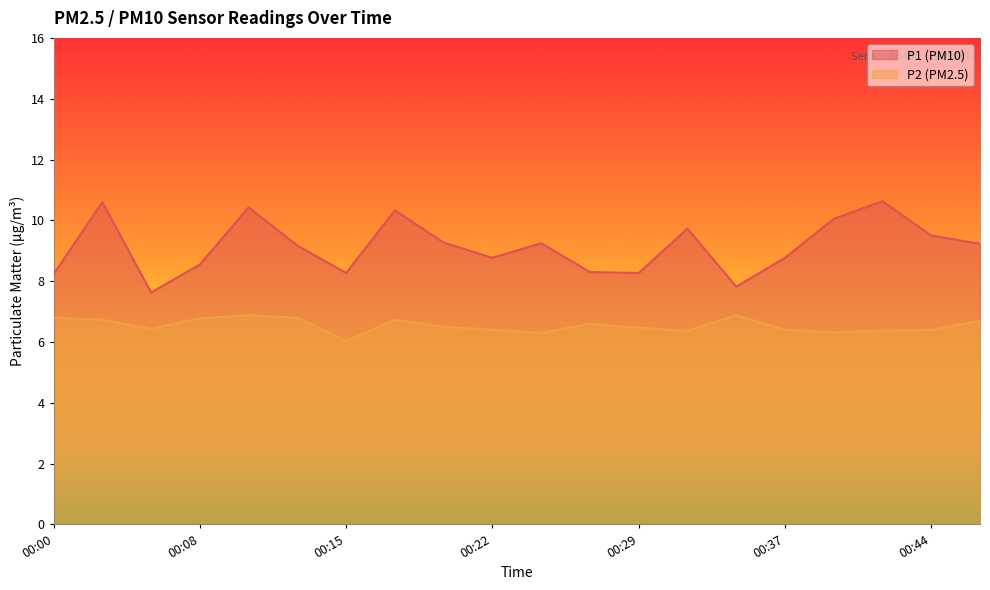

What is the sum of all P1 values?

182.8